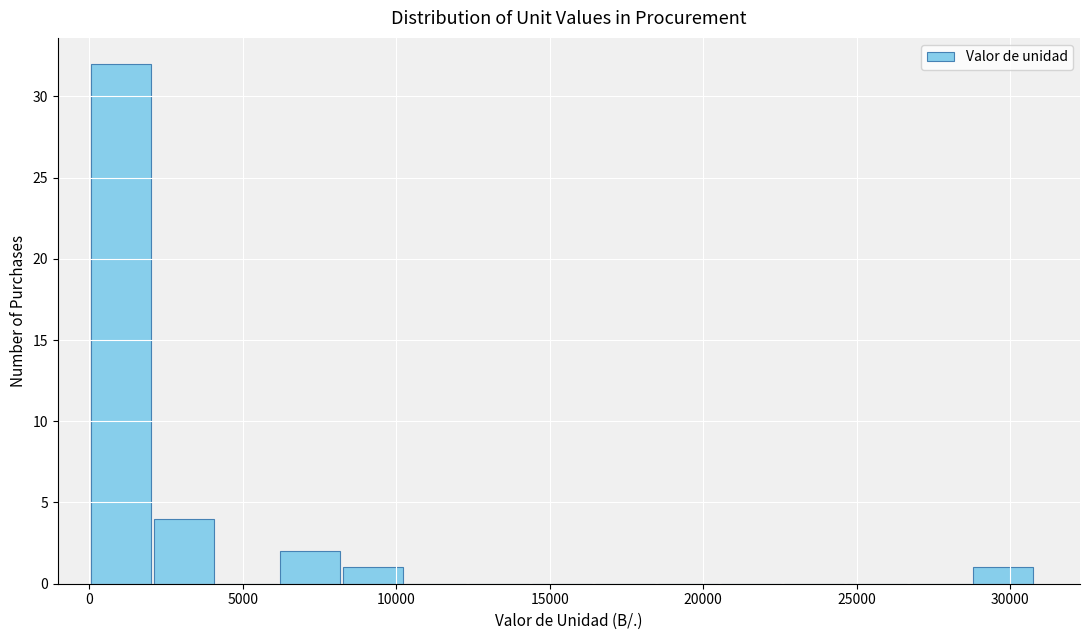

Reading left to right, list every bar in this chart as the range it spans on the x-axis followed by its height. Neither the bar edges nor the heights are printed on the chart, so give them approximately, as read against the axes.

0 to 2000: 32
2000 to 4000: 4
4000 to 6000: 0
6000 to 8000: 2
8000 to 10500: 1
10500 to 12500: 0
12500 to 14500: 0
14500 to 16500: 0
16500 to 18500: 0
18500 to 20500: 0
20500 to 22500: 0
22500 to 24500: 0
24500 to 26500: 0
26500 to 28500: 0
28500 to 31000: 1